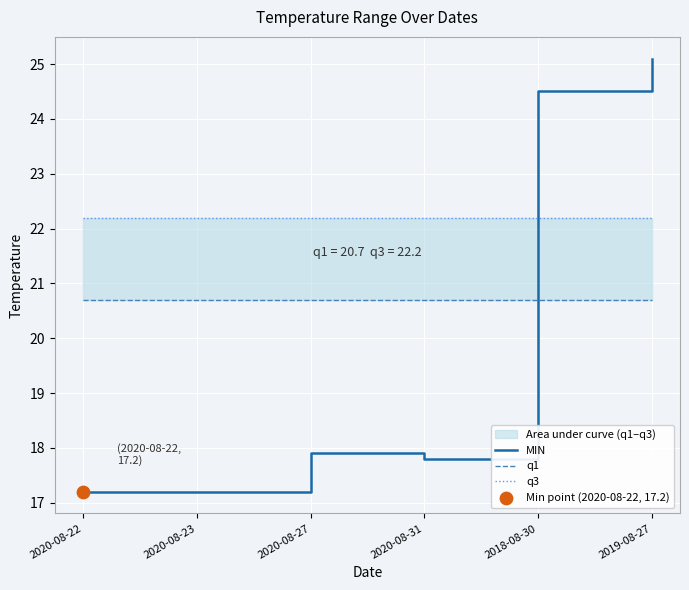

At how many categories does at least one series exceed 19?

6